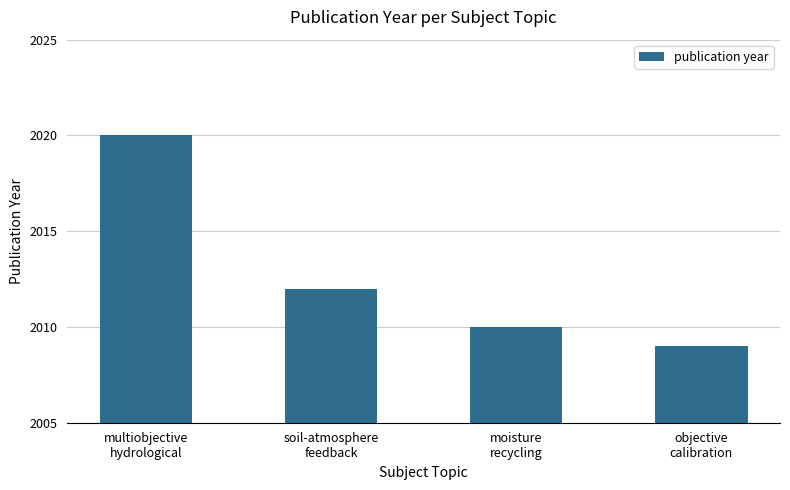

Does the chart contain any negative values?

No